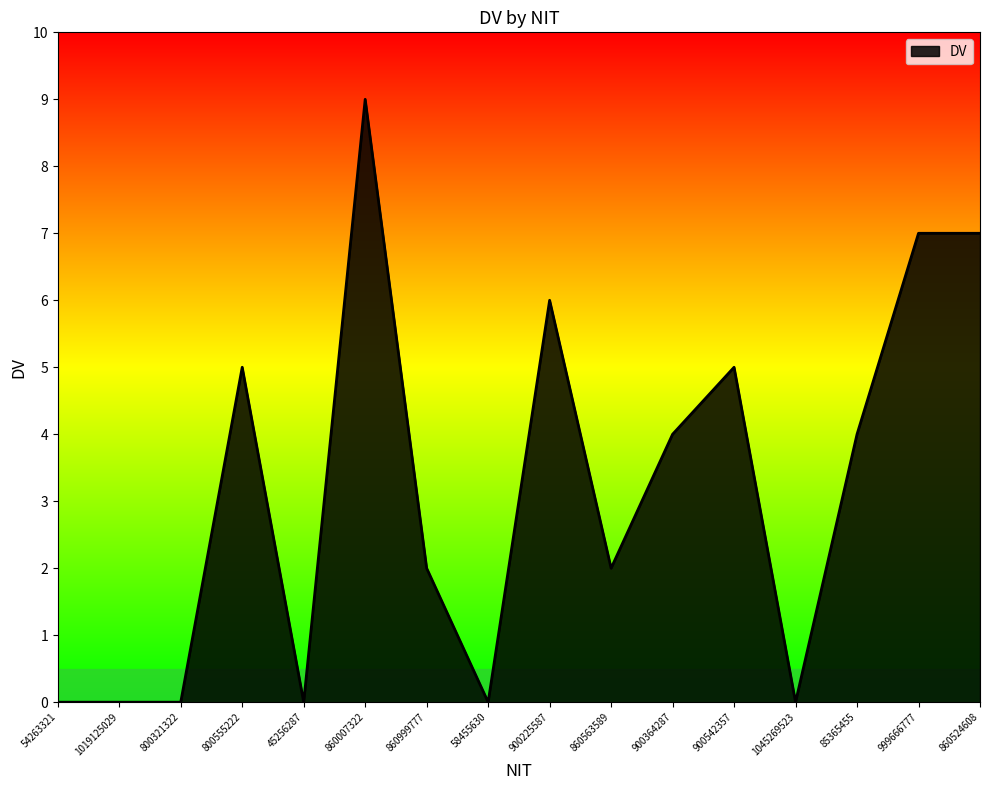

Which category has the highest value across all series?

860007322